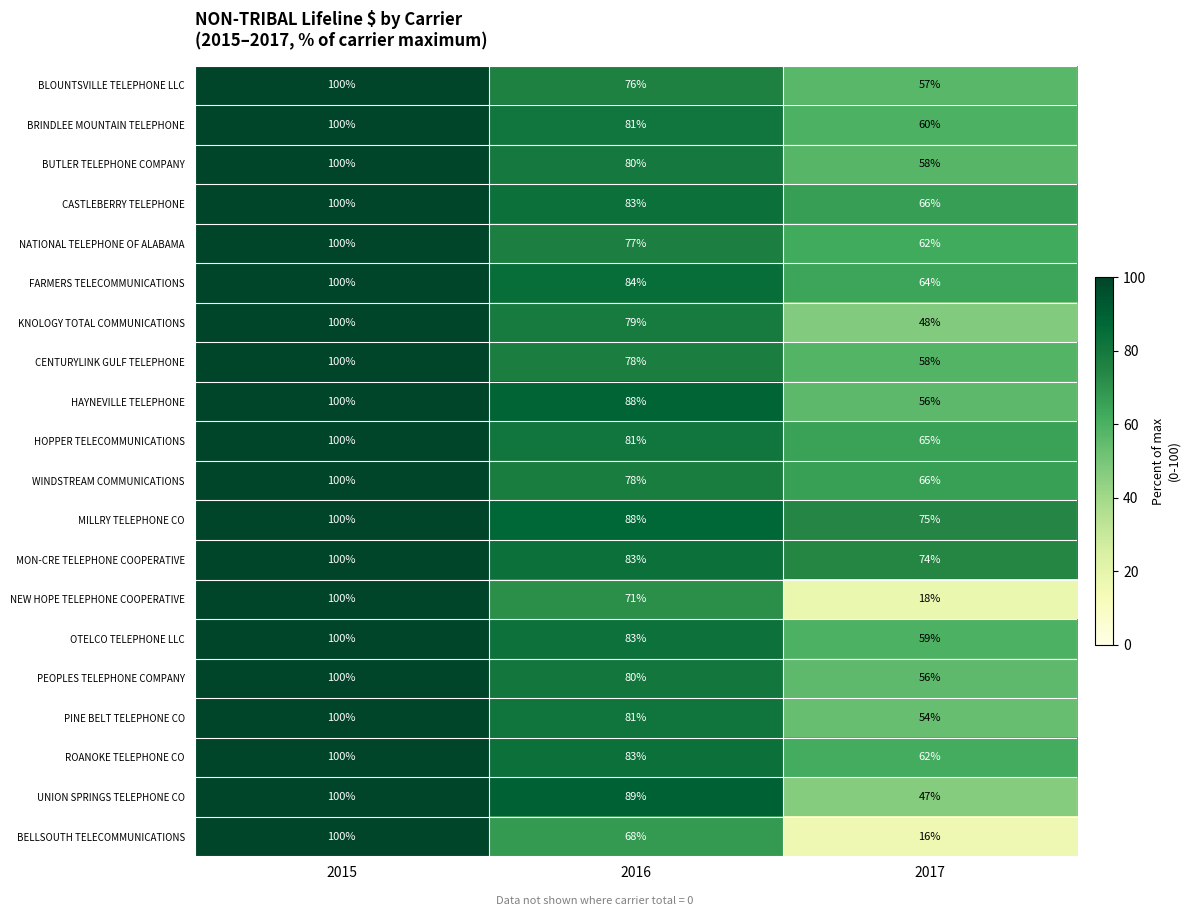

At which label does BLOUNTSVILLE TELEPHONE LLC first exceed 76?

2015